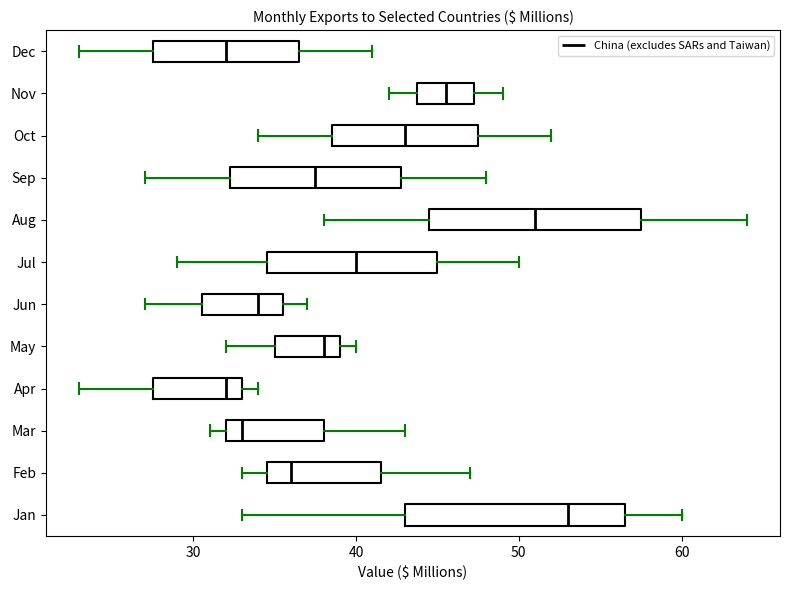

Where does the left whisker of the box for Aug end on the x-axis? The values are not printed on the chart, so give them approximately, as read against the axis.

38